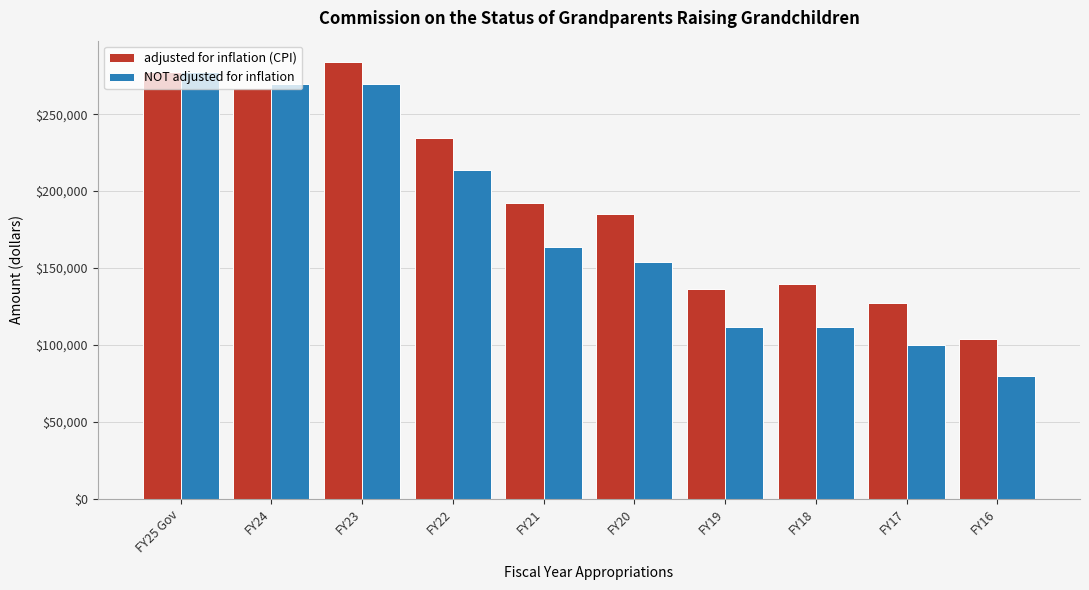

Is the value of adjusted for inflation (CPI) at FY16 greater than the value of NOT adjusted for inflation at FY24?

No